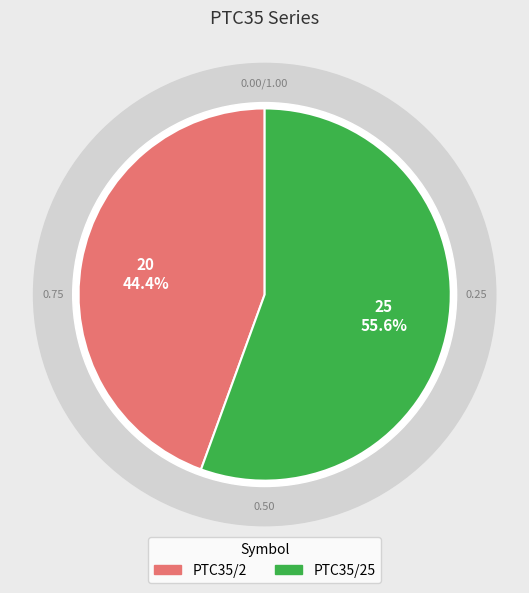

What is the total percentage of PTC35/2 and PTC35/25?

100.0%